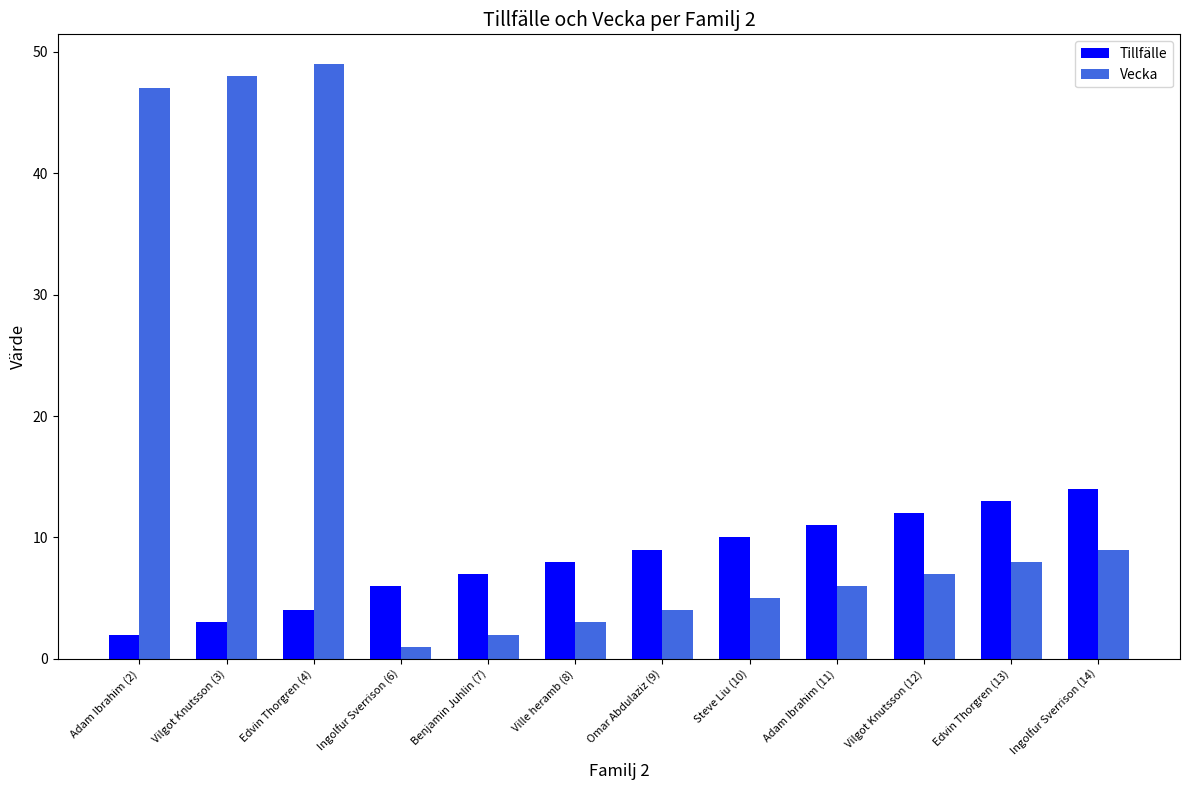

What is the sum of the Tillfälle values at Omar Abdulaziz (9) and Benjamin Juhlin (7)?

16